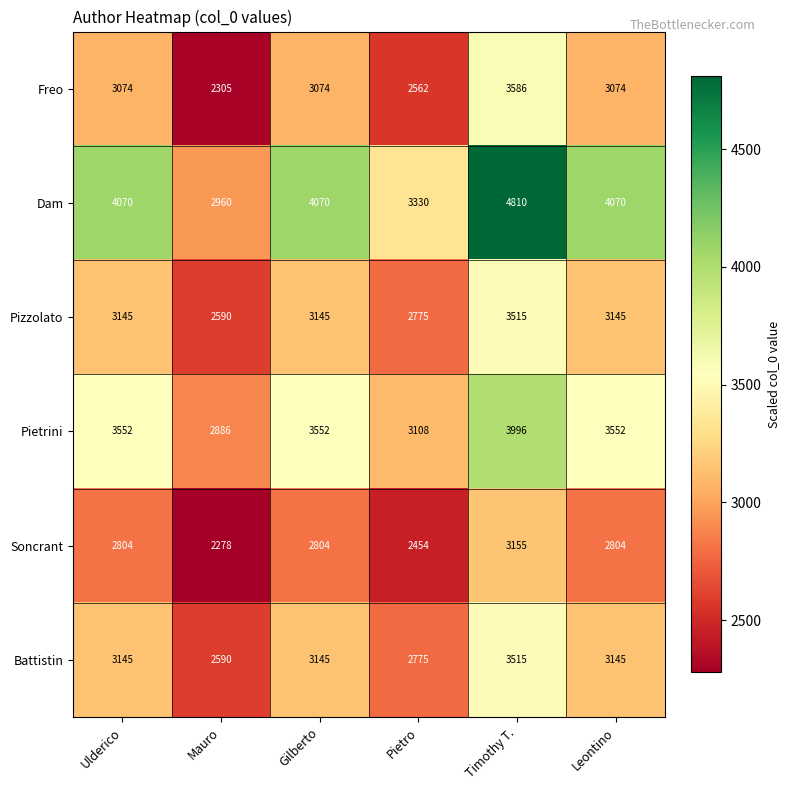

What is the spread (max minus min) of values at Pietro?

876